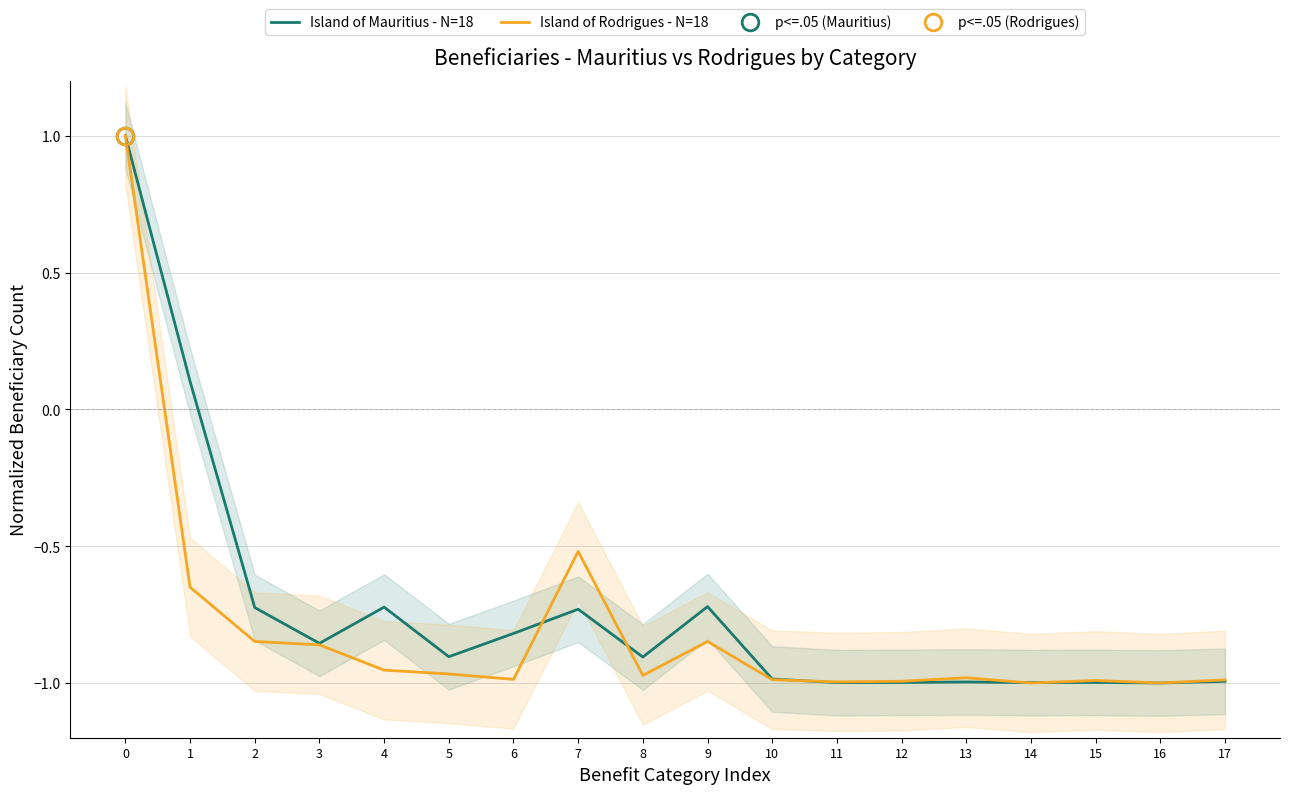

Which series has the widest spread of values?

Island of Mauritius - N=18